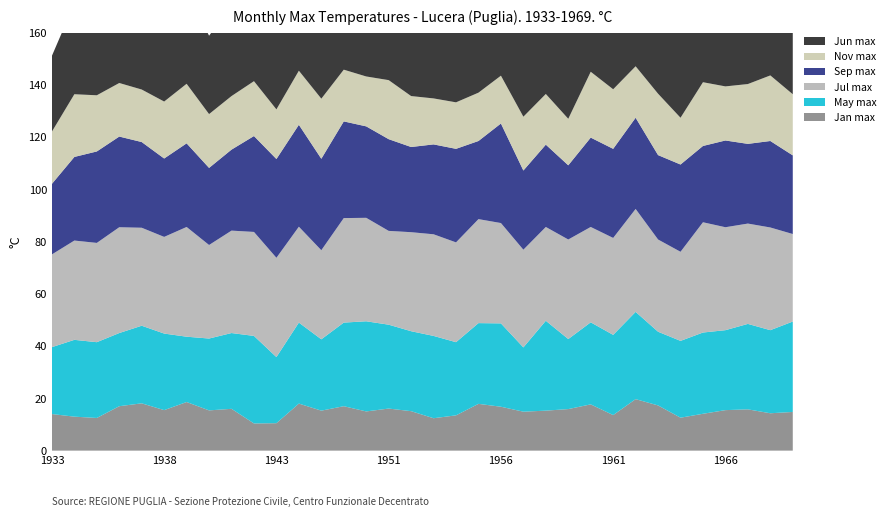

Reading left to right, list all the values displayed in this chart.

Jan max: 1933=14.0	1934=13.0	1935=12.5	1936=17.0	1937=18.1	1938=15.5	1939=18.6	1940=15.4	1941=16.0	1942=10.4	1943=10.5	1944=18.0	1948=15.3	1949=17.0	1950=15.0	1951=16.1	1952=15.1	1953=12.4	1954=13.5	1955=17.9	1956=16.8	1957=14.9	1958=15.3	1959=15.9	1960=17.7	1961=13.6	1962=19.7	1963=17.3	1964=12.6	1965=14.1	1966=15.5	1967=15.8	1968=14.3	1969=14.8
May max: 1933=25.6	1934=29.4	1935=29.0	1936=28.0	1937=29.7	1938=29.3	1939=25.0	1940=27.5	1941=29.0	1942=33.5	1943=25.3	1944=31.0	1948=27.3	1949=32.0	1950=34.5	1951=32.1	1952=30.6	1953=31.5	1954=28.0	1955=30.9	1956=31.9	1957=24.6	1958=34.4	1959=26.8	1960=31.4	1961=30.7	1962=33.4	1963=28.2	1964=29.4	1965=31.1	1966=30.6	1967=32.7	1968=31.8	1969=34.6
Jul max: 1933=35.5	1934=38.0	1935=38.0	1936=40.5	1937=37.5	1938=37.0	1939=42.0	1940=35.8	1941=39.2	1942=39.8	1943=38.0	1944=36.7	1948=34.1	1949=40.0	1950=39.6	1951=35.9	1952=37.9	1953=38.9	1954=38.2	1955=39.8	1956=38.4	1957=37.4	1958=35.9	1959=38.1	1960=36.5	1961=37.1	1962=39.4	1963=35.3	1964=34.1	1965=42.2	1966=39.4	1967=38.4	1968=39.3	1969=33.5
Sep max: 1933=27.0	1934=32.0	1935=35.0	1936=34.7	1937=32.8	1938=30.0	1939=32.0	1940=29.5	1941=31.0	1942=36.7	1943=37.8	1944=39.0	1948=35.0	1949=37.0	1950=35.0	1951=35.1	1952=32.6	1953=34.4	1954=35.8	1955=29.9	1956=38.1	1957=30.3	1958=31.5	1959=28.4	1960=34.2	1961=34.1	1962=34.9	1963=32.3	1964=33.4	1965=29.2	1966=33.2	1967=30.5	1968=33.1	1969=30.1
Nov max: 1933=20.0	1934=24.0	1935=21.5	1936=20.5	1937=20.1	1938=21.8	1939=22.8	1940=20.6	1941=20.5	1942=21.0	1943=19.0	1944=20.7	1948=23.0	1949=19.8	1950=19.1	1951=22.6	1952=19.5	1953=17.6	1954=17.8	1955=18.5	1956=18.3	1957=20.6	1958=19.4	1959=17.8	1960=25.2	1961=22.8	1962=19.7	1963=23.5	1964=17.9	1965=24.4	1966=20.7	1967=22.9	1968=25.1	1969=23.4
Jun max: 1933=29.0	1934=34.7	1935=37.0	1936=36.2	1937=37.6	1938=37.7	1939=36.0	1940=30.0	1941=34.9	1942=38.1	1943=33.5	1944=34.7	1948=35.0	1949=35.3	1950=36.4	1951=35.9	1952=38.7	1953=35.4	1954=36.6	1955=34.7	1956=32.5	1957=37.8	1958=33.6	1959=34.1	1960=34.3	1961=35.8	1962=34.6	1963=37.3	1964=33.9	1965=37.6	1966=35.9	1967=35.7	1968=34.8	1969=32.3